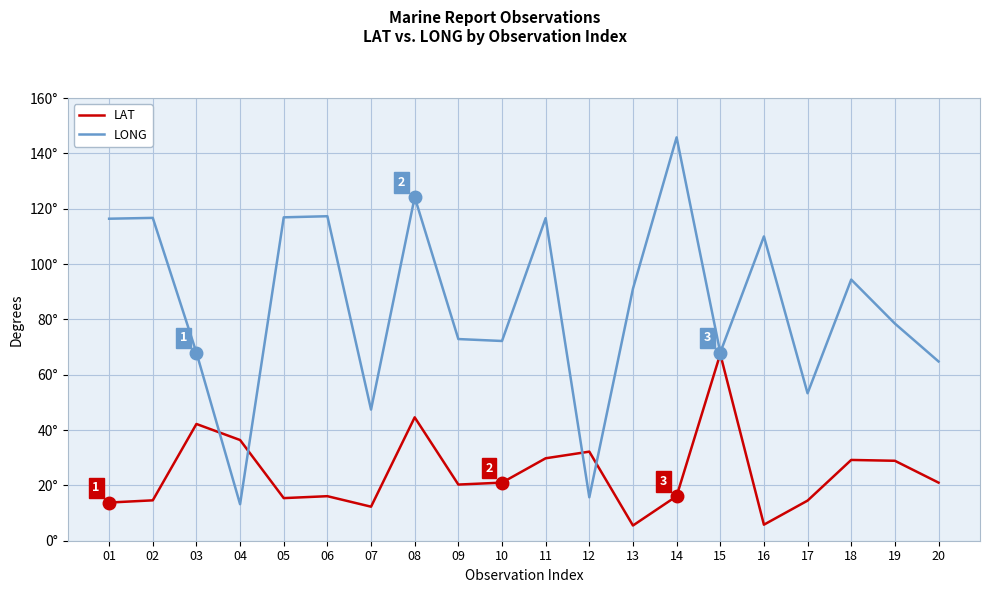

List the series in order of their peak value, lowest first.

LAT, LONG